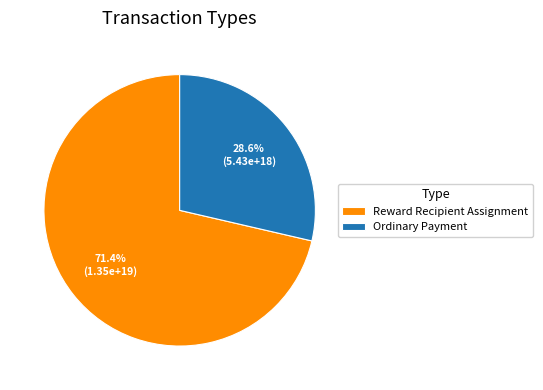

Is Reward Recipient Assignment the majority of the pie?

Yes